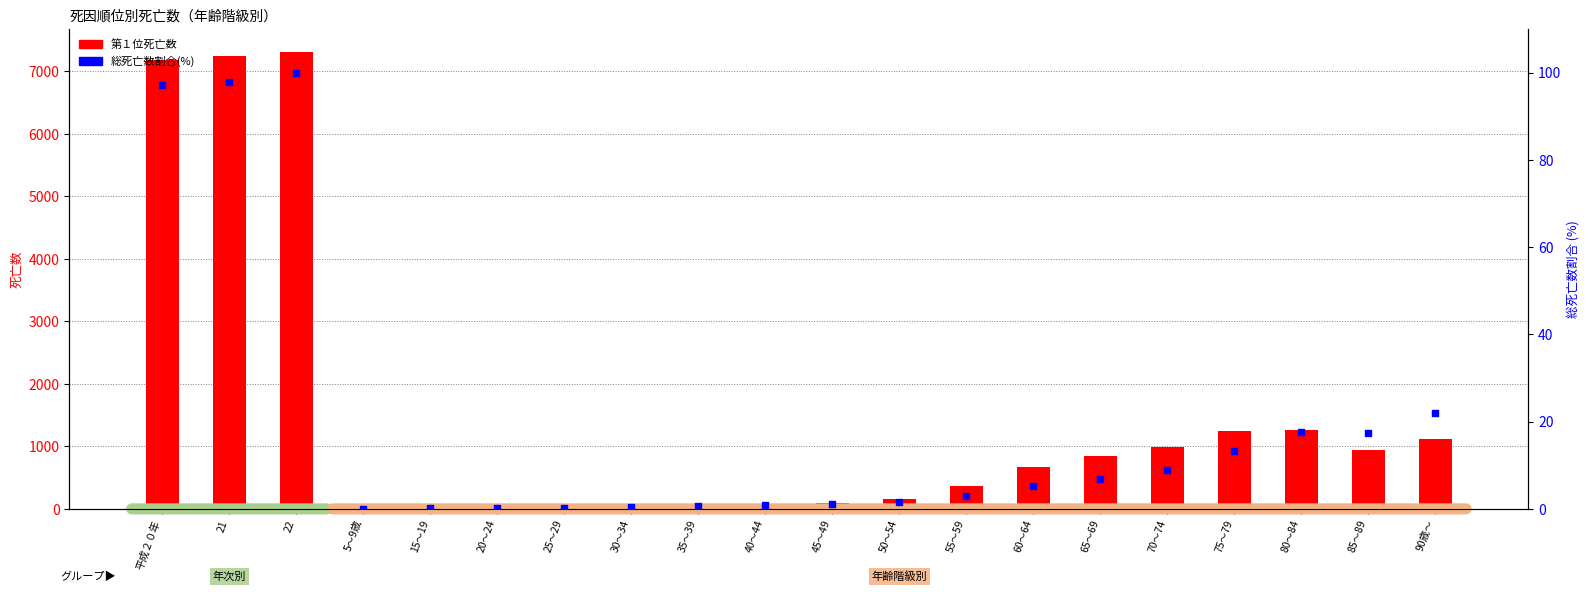

Which series contains the highest Y value?

第１位死亡数